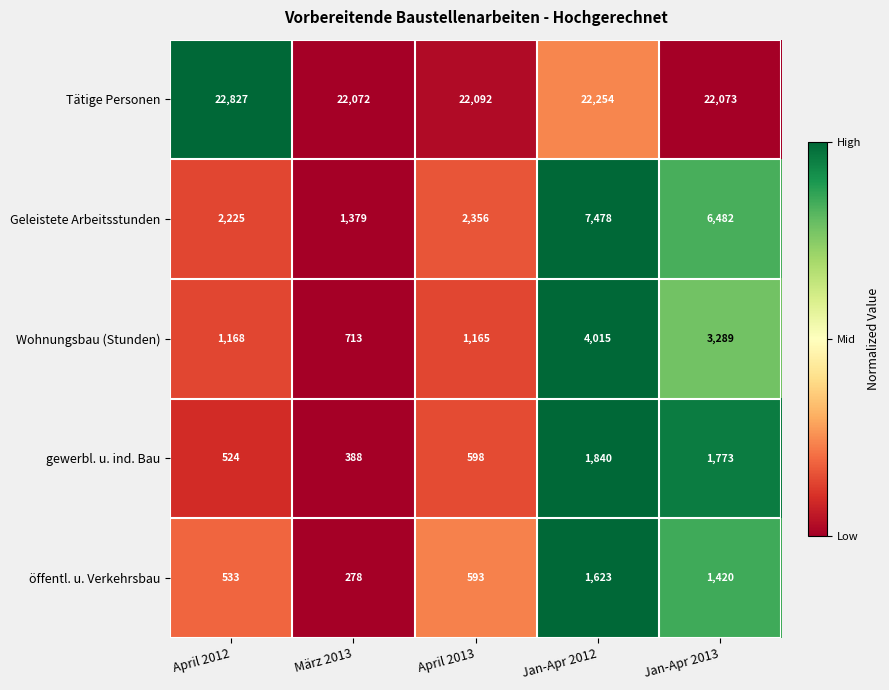

Reading left to right, extract all data points from this chart.

Tätige Personen: April 2012=22827	März 2013=22072	April 2013=22092	Jan-Apr 2012=22254	Jan-Apr 2013=22073
Geleistete Arbeitsstunden: April 2012=2225	März 2013=1379	April 2013=2356	Jan-Apr 2012=7478	Jan-Apr 2013=6482
Wohnungsbau (Stunden): April 2012=1168	März 2013=713	April 2013=1165	Jan-Apr 2012=4015	Jan-Apr 2013=3289
gewerbl. u. ind. Bau: April 2012=524	März 2013=388	April 2013=598	Jan-Apr 2012=1840	Jan-Apr 2013=1773
öffentl. u. Verkehrsbau: April 2012=533	März 2013=278	April 2013=593	Jan-Apr 2012=1623	Jan-Apr 2013=1420